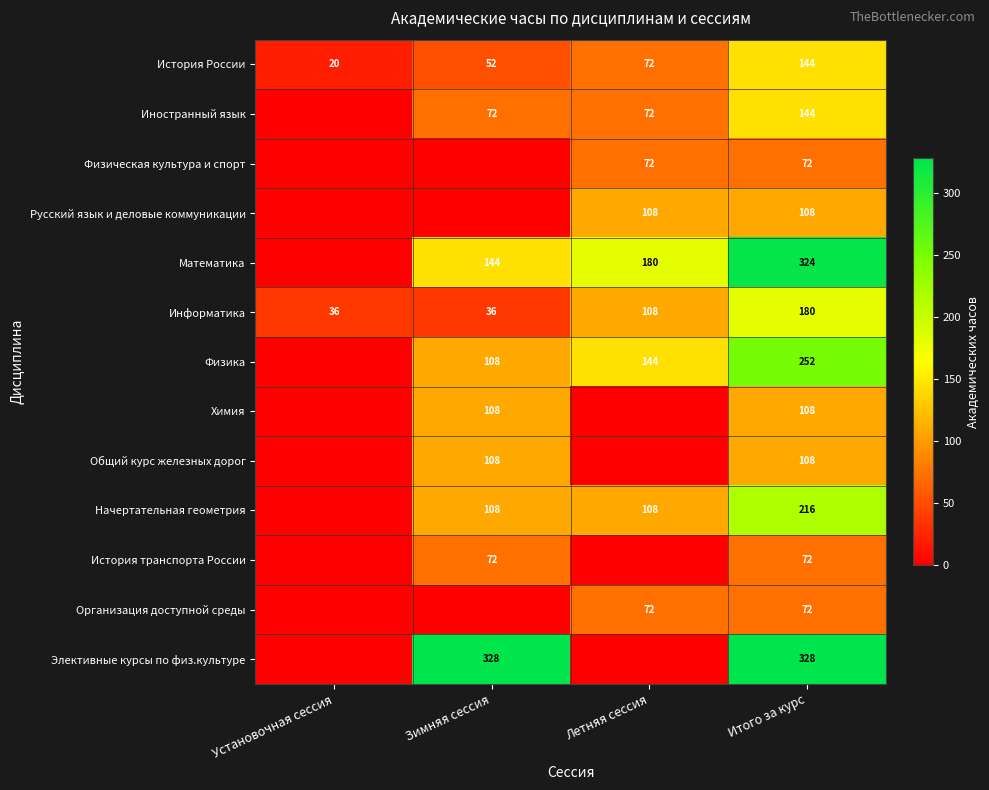

Where is Информатика nearest to the value 108?

Летняя сессия